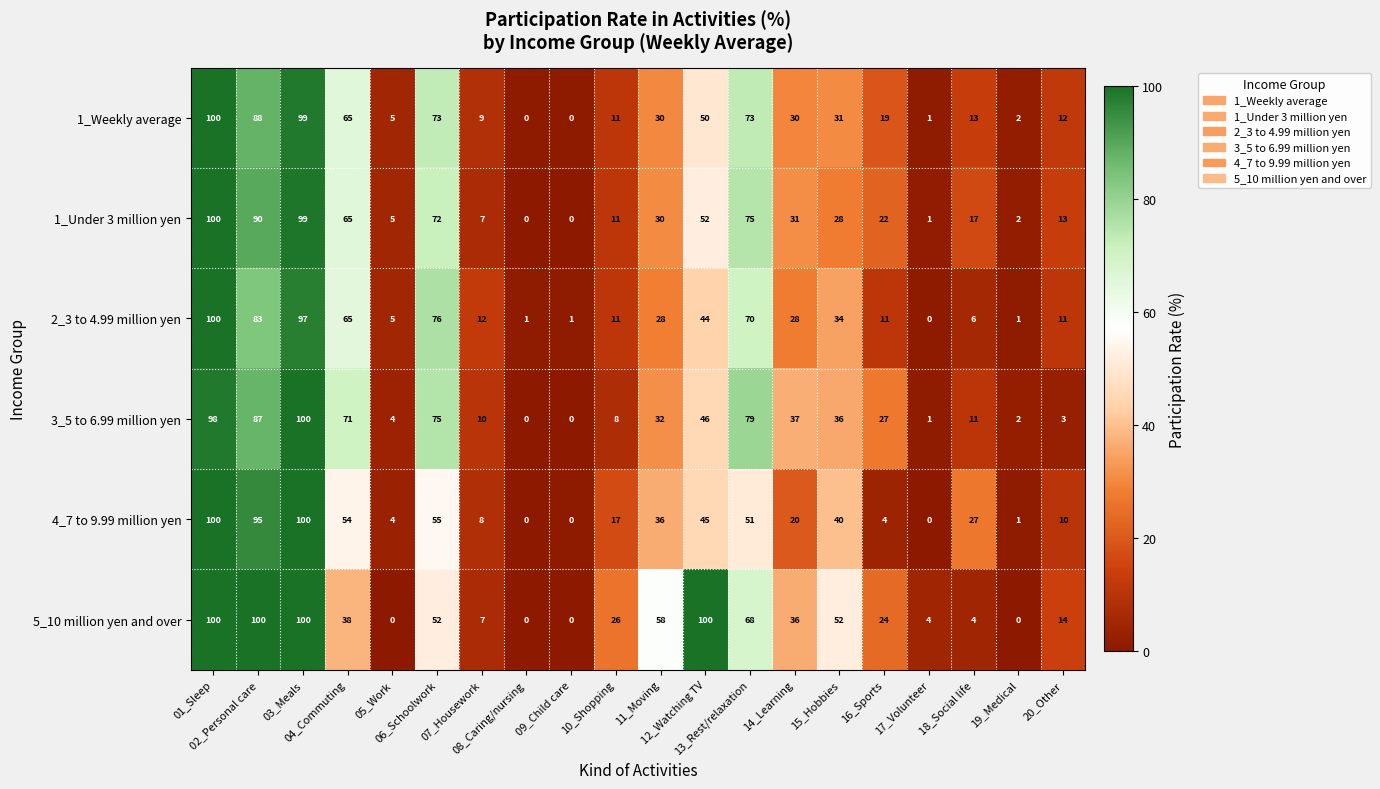

What is the sum of all 4_7 to 9.99 million yen values?

667